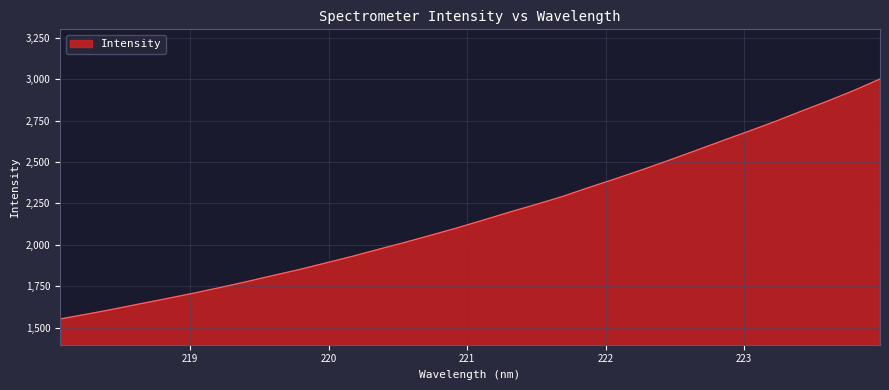

What is the sum of all values?

69732.8